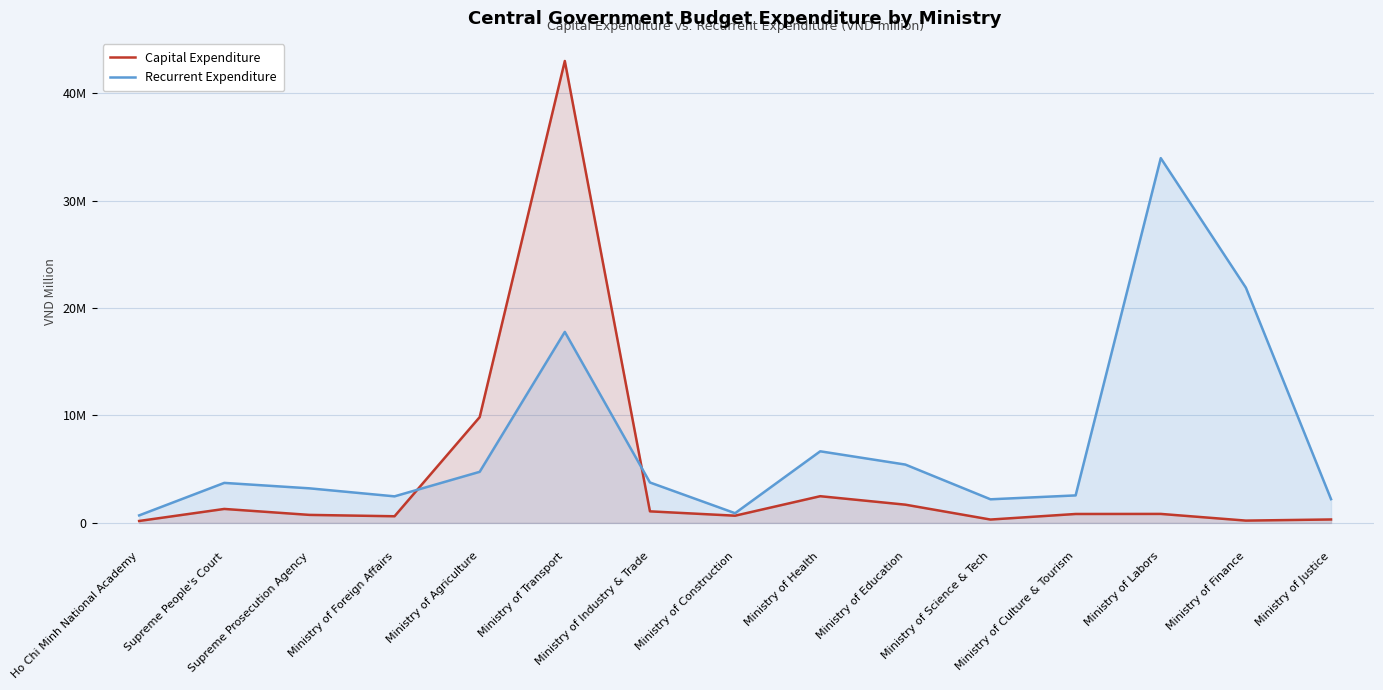

Rank the categories by Capital Expenditure value from highest to lowest.

Ministry of Transport, Ministry of Agriculture, Ministry of Health, Ministry of Education, Supreme People's Court, Ministry of Industry & Trade, Ministry of Labors, Ministry of Culture & Tourism, Supreme Prosecution Agency, Ministry of Construction, Ministry of Foreign Affairs, Ministry of Justice, Ministry of Science & Tech, Ministry of Finance, Ho Chi Minh National Academy